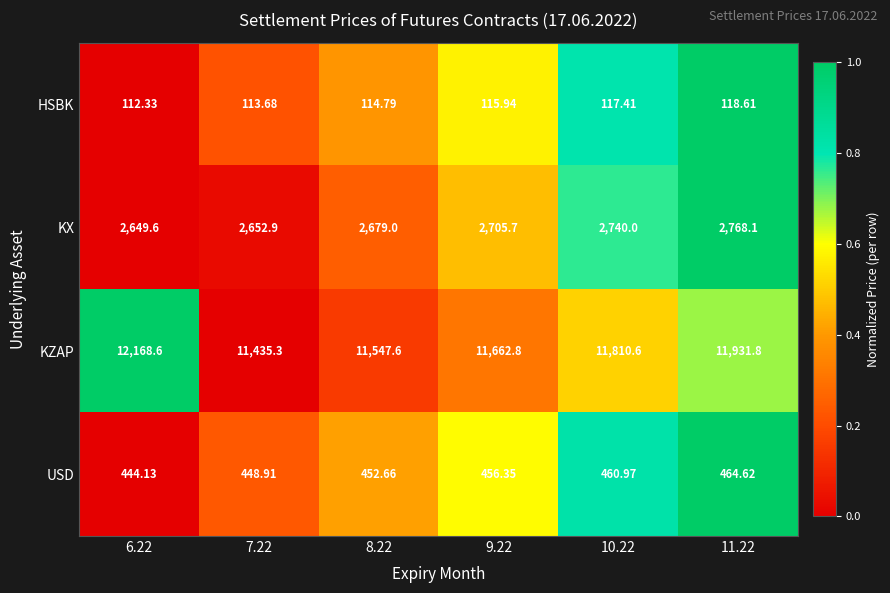

Which series has the widest spread of values?

KZAP